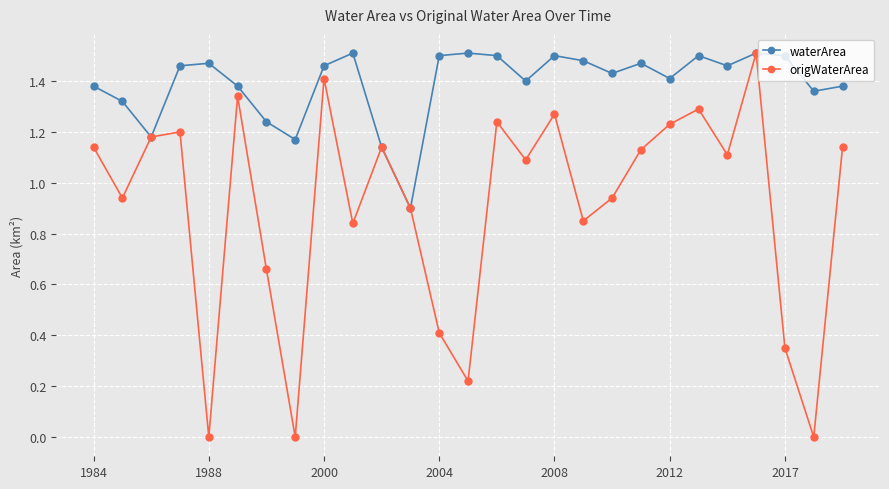

Which series has the largest range (max minus min)?

origWaterArea